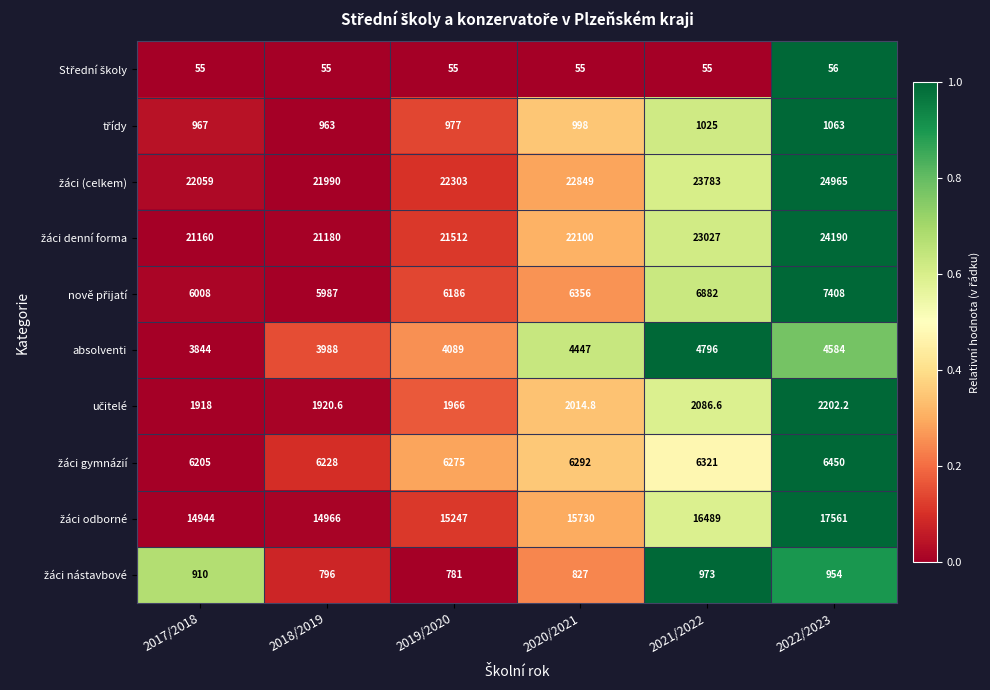

What is the spread (max minus min) of values at 2022/2023?

24909.0